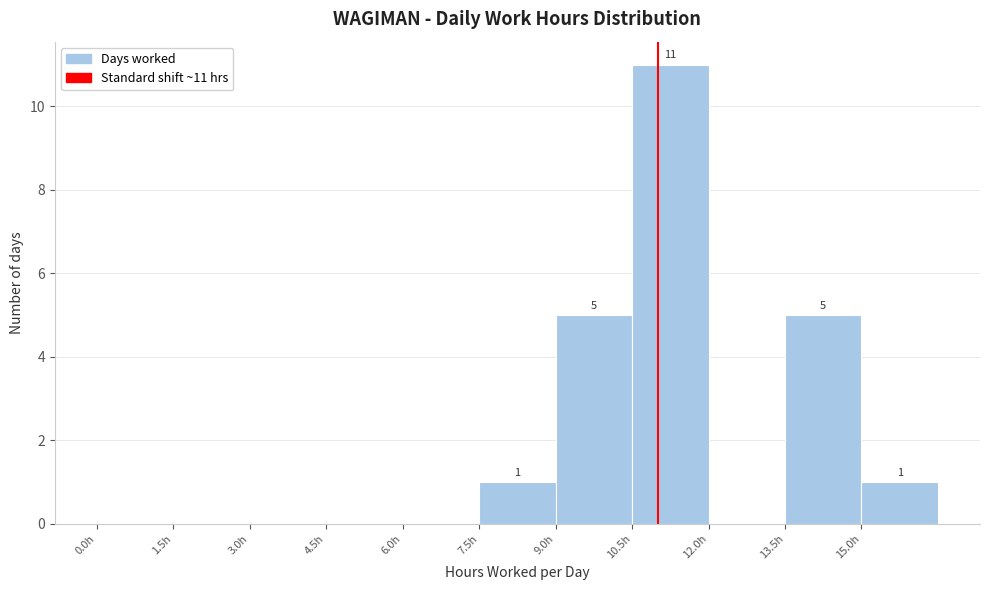

Over which range of the x-axis is the bar tallest?

10.5 to 12.0